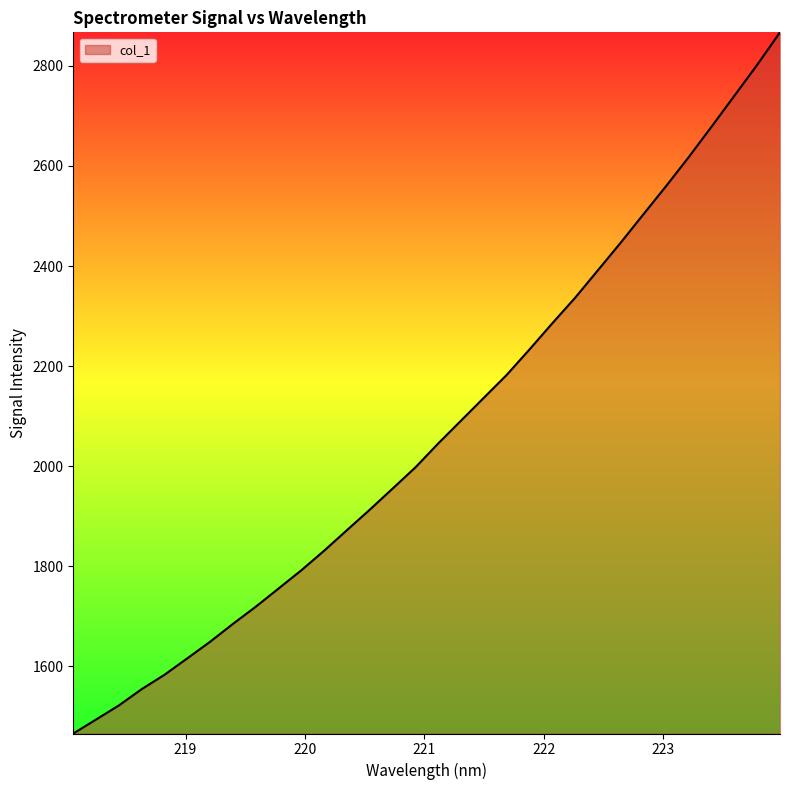

How many lines are shown in the chart?

1